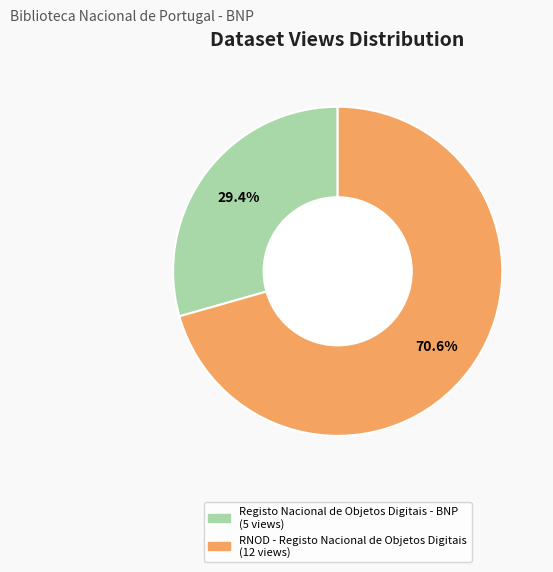

Is it true that RNOD - Registo Nacional de Objetos Digitais is 78% of the pie?

False